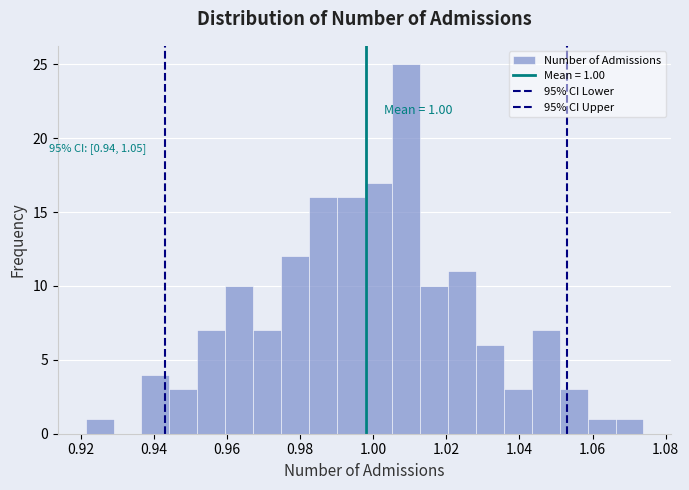

Around what value on the x-axis is the tallest bar? Give the approximate position of its centre, as read against the axis.

1.010